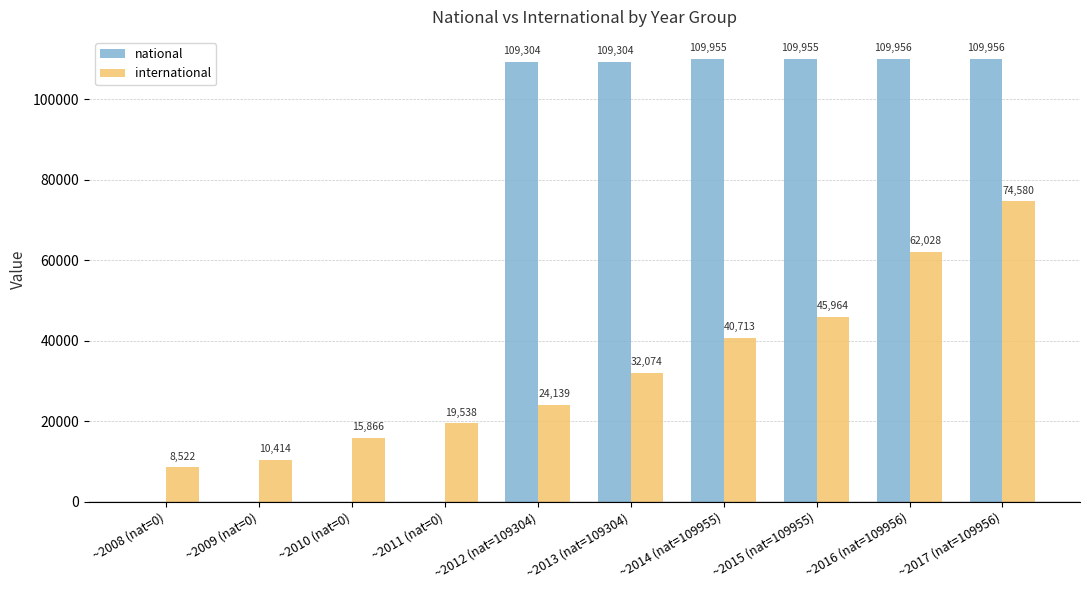

What is the total value across all series at ~2014 (nat=109955)?

150668